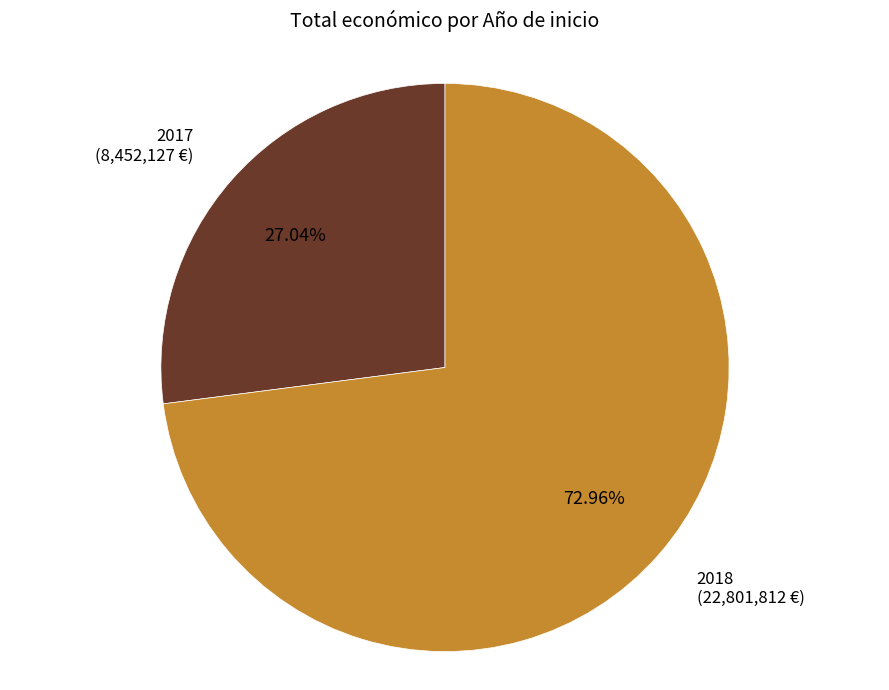

Count the number of slices in the pie.

2